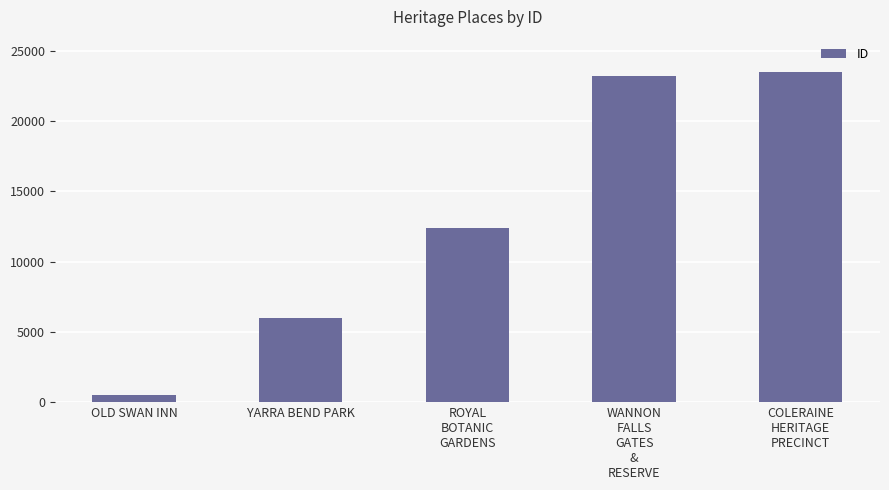

What is the sum of all values?

65613